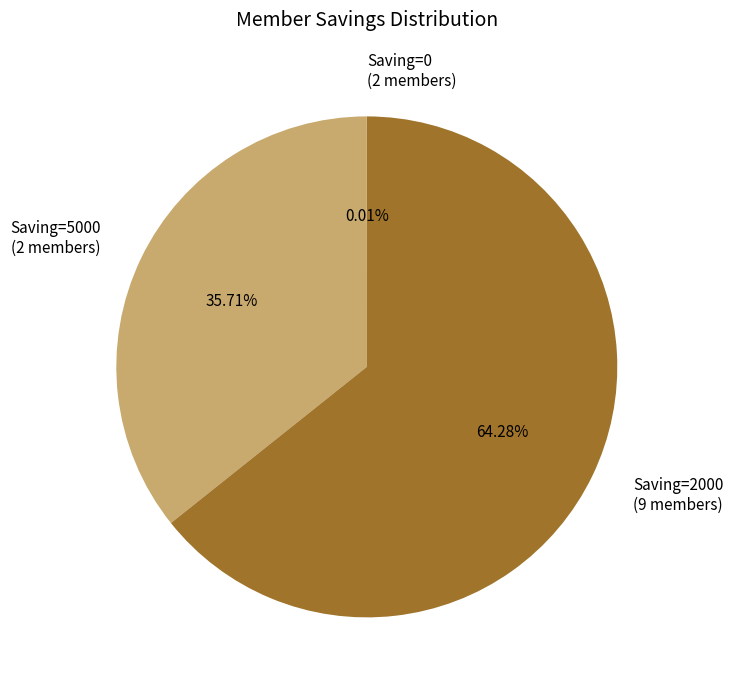

What is the ratio of the value at Saving=5000 (2 members) to the value at Saving=2000 (9 members)?

0.6